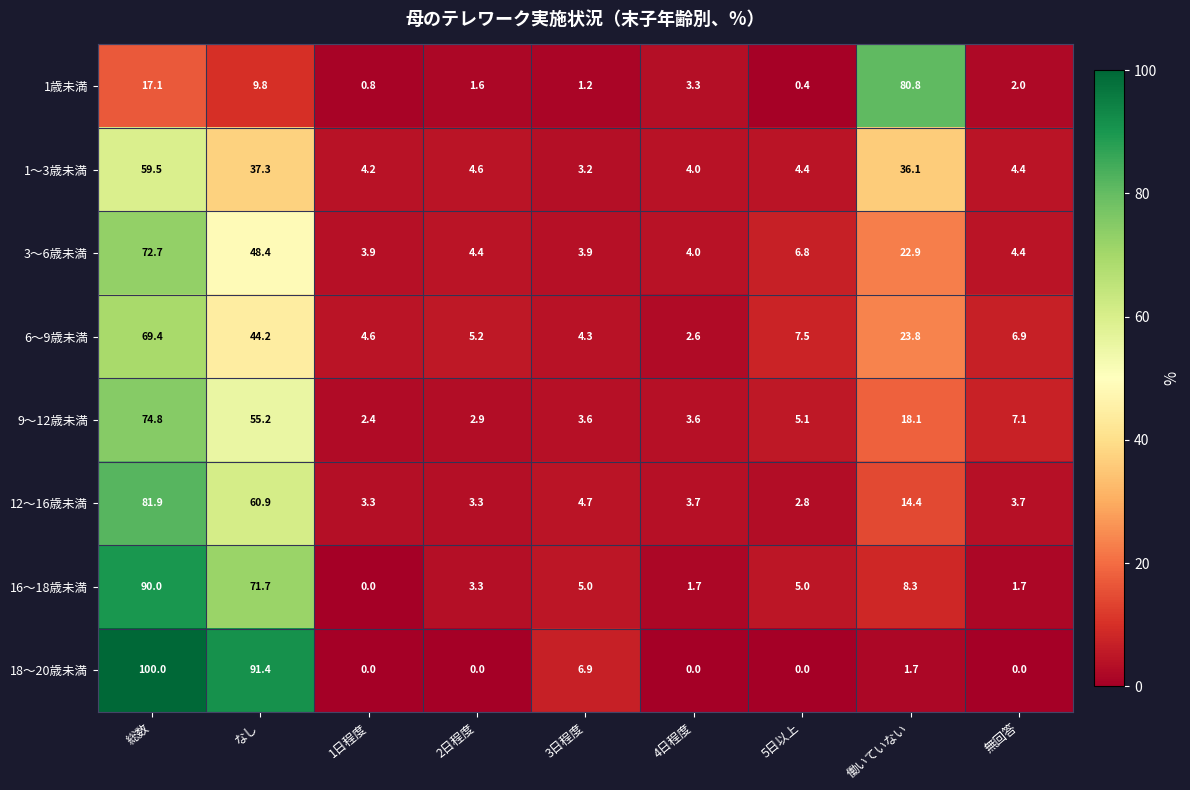

At which category does the chart reach its peak across all series?

総数